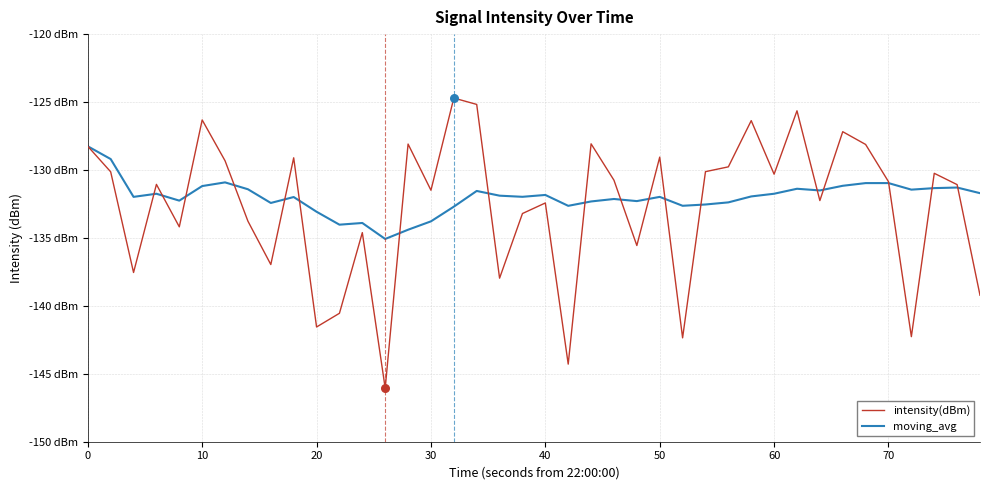

What are all the series names shown in the legend?

intensity(dBm), moving_avg